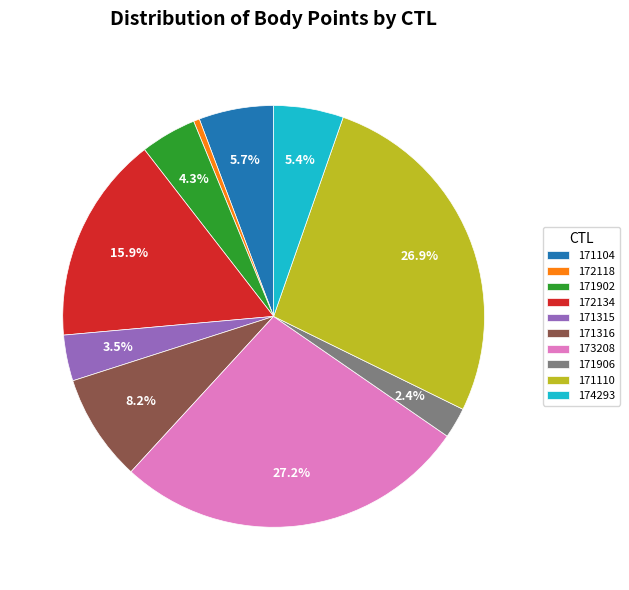

How much of the chart is everything except 172134?

84.1%